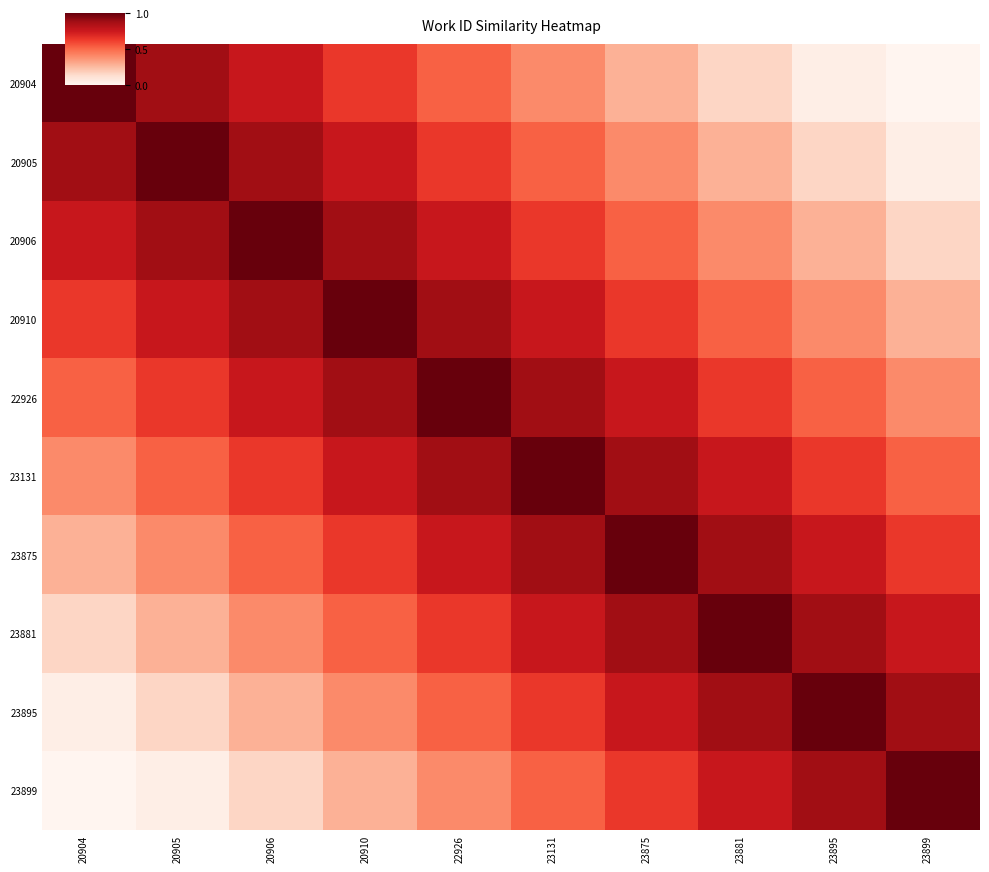

Reading left to right, what are all the values shown in this chart?

20904: 20904=1.0	20905=0.9	20906=0.8	20910=0.6	22926=0.5	23131=0.4	23875=0.3	23881=0.2	23895=0.0	23899=0.0
20905: 20904=0.9	20905=1.0	20906=0.9	20910=0.8	22926=0.6	23131=0.5	23875=0.4	23881=0.3	23895=0.2	23899=0.0
20906: 20904=0.8	20905=0.9	20906=1.0	20910=0.9	22926=0.8	23131=0.6	23875=0.5	23881=0.4	23895=0.3	23899=0.2
20910: 20904=0.6	20905=0.8	20906=0.9	20910=1.0	22926=0.9	23131=0.8	23875=0.6	23881=0.5	23895=0.4	23899=0.3
22926: 20904=0.5	20905=0.6	20906=0.8	20910=0.9	22926=1.0	23131=0.9	23875=0.8	23881=0.6	23895=0.5	23899=0.4
23131: 20904=0.4	20905=0.5	20906=0.6	20910=0.8	22926=0.9	23131=1.0	23875=0.9	23881=0.8	23895=0.6	23899=0.5
23875: 20904=0.3	20905=0.4	20906=0.5	20910=0.6	22926=0.8	23131=0.9	23875=1.0	23881=0.9	23895=0.8	23899=0.6
23881: 20904=0.2	20905=0.3	20906=0.4	20910=0.5	22926=0.6	23131=0.8	23875=0.9	23881=1.0	23895=0.9	23899=0.8
23895: 20904=0.0	20905=0.2	20906=0.3	20910=0.4	22926=0.5	23131=0.6	23875=0.8	23881=0.9	23895=1.0	23899=0.9
23899: 20904=0.0	20905=0.0	20906=0.2	20910=0.3	22926=0.4	23131=0.5	23875=0.6	23881=0.8	23895=0.9	23899=1.0